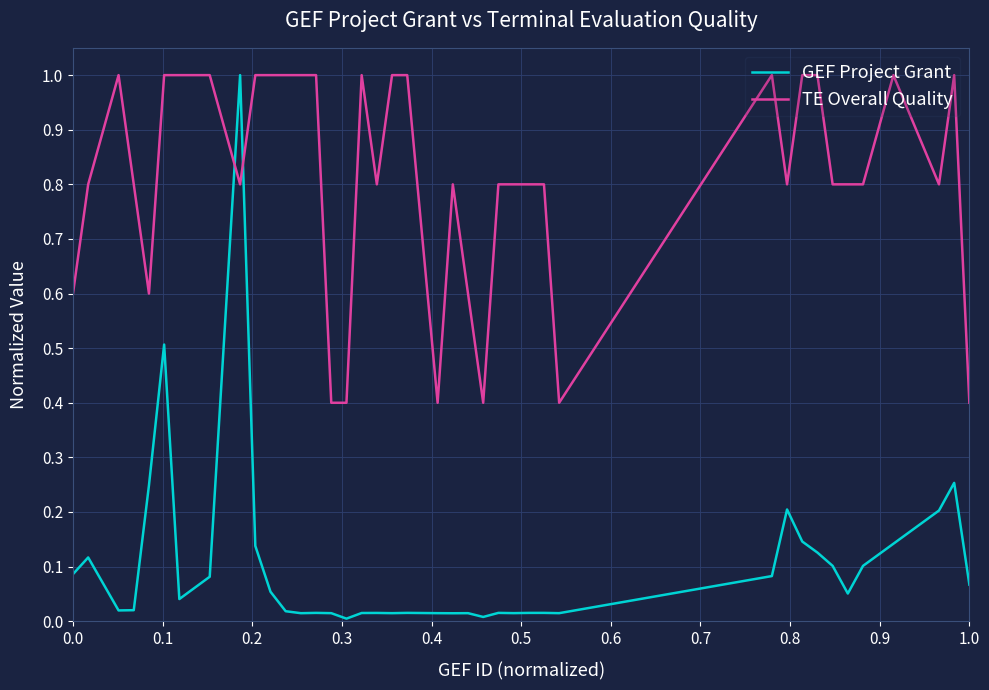

What is the difference between the maximum and minimum values in the GEF Project Grant series?

1.0